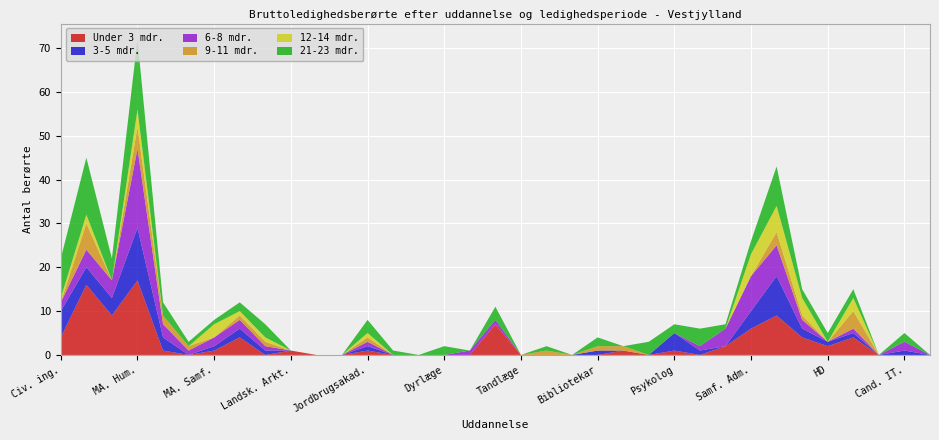

Reading left to right, what are all the values shown in this chart?

Under 3 mdr.: 4	16	9	17	1	0	1	4	0	1	0	0	1	0	0	0	0	7	0	0	0	0	1	0	1	0	2	6	9	4	2	4	0	0	0
3-5 mdr.: 6	4	4	12	3	0	1	2	1	0	0	0	1	0	0	0	0	0	0	0	0	1	0	0	4	1	0	4	9	2	1	1	0	1	0
6-8 mdr.: 2	4	4	18	3	1	2	2	1	0	0	0	1	0	0	0	1	1	0	0	0	0	0	0	0	1	4	8	7	2	0	1	0	2	0
9-11 mdr.: 0	6	0	5	2	1	0	1	1	0	0	0	1	0	0	0	0	0	0	1	0	1	1	0	0	0	0	0	3	1	0	4	0	0	0
12-14 mdr.: 1	2	0	4	0	0	3	1	1	0	0	0	1	0	0	0	0	0	0	0	0	0	0	0	0	0	0	5	6	4	0	3	0	0	0
21-23 mdr.: 9	13	5	16	3	1	1	2	3	0	0	0	3	1	0	2	0	3	0	1	0	2	0	3	2	4	1	3	9	2	2	2	0	2	0